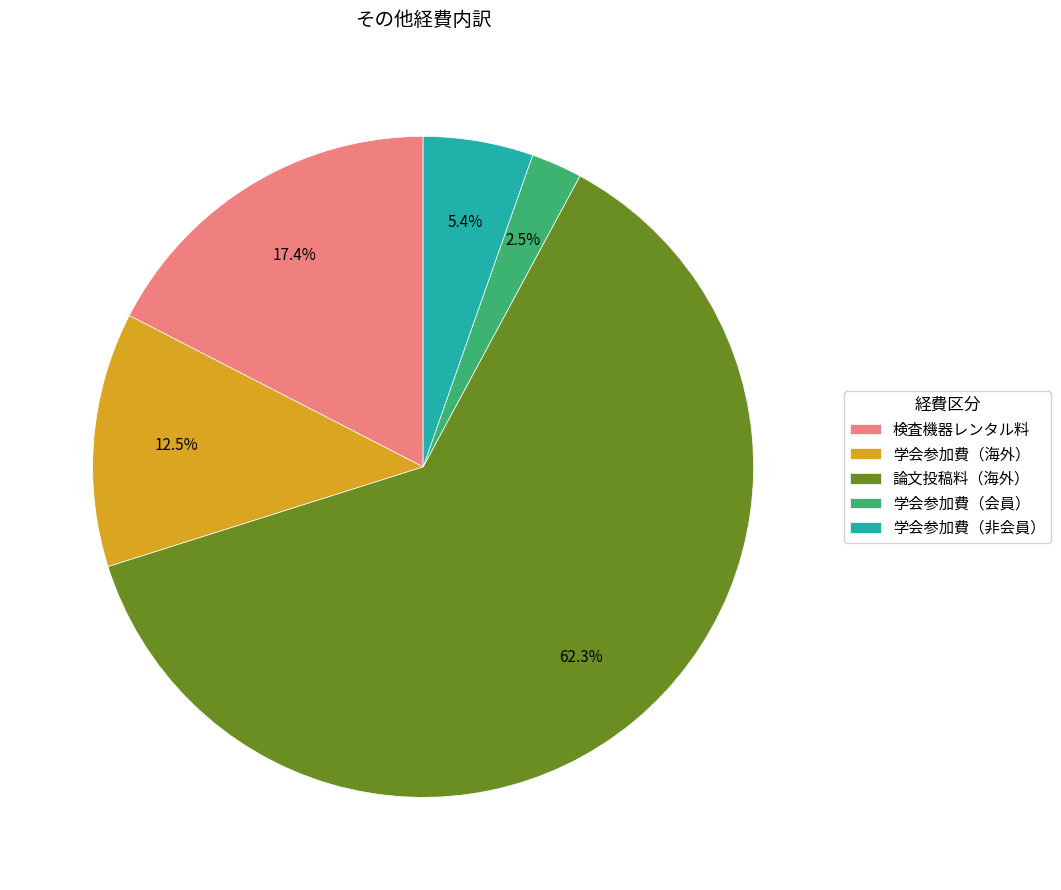

Is it true that 学会参加費（海外） is 1% of the pie?

False